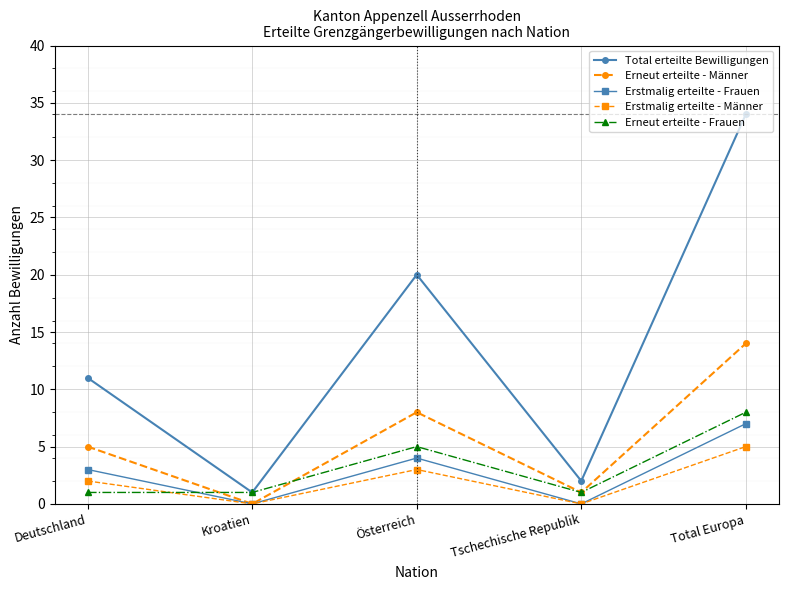

What is the label of the 2nd point from the left?

Kroatien